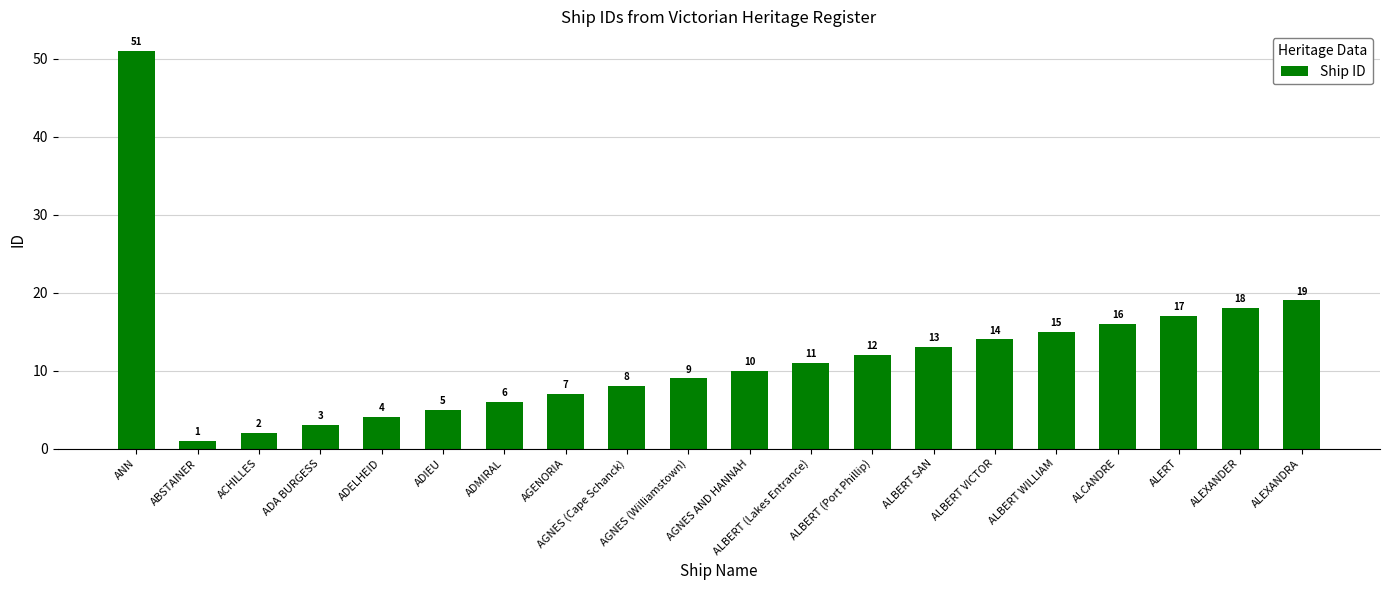

What is the label of the 11th bar from the right?

AGNES (Williamstown)